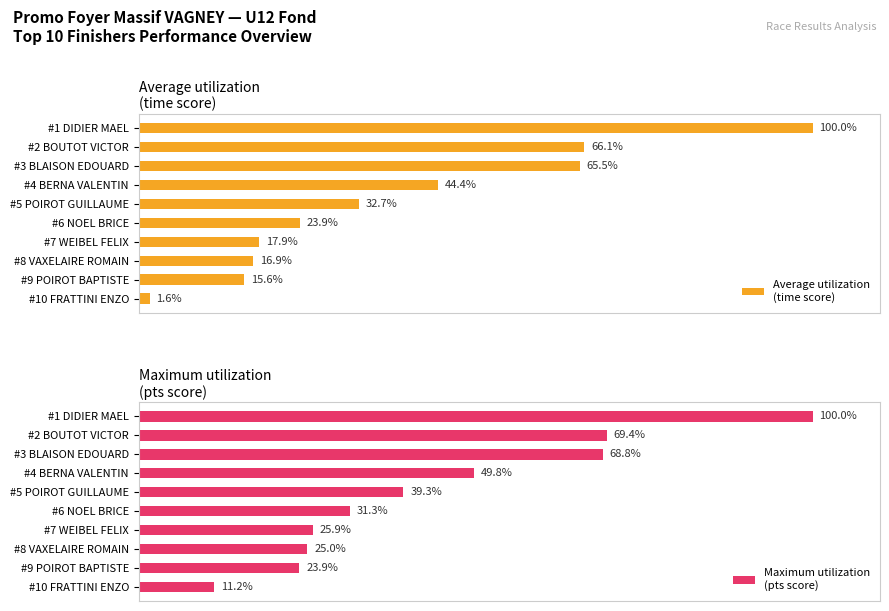

How many distinct data groups are displayed?

2